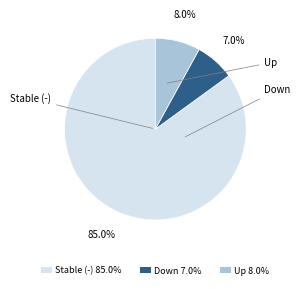

Which category accounts for the majority?

-